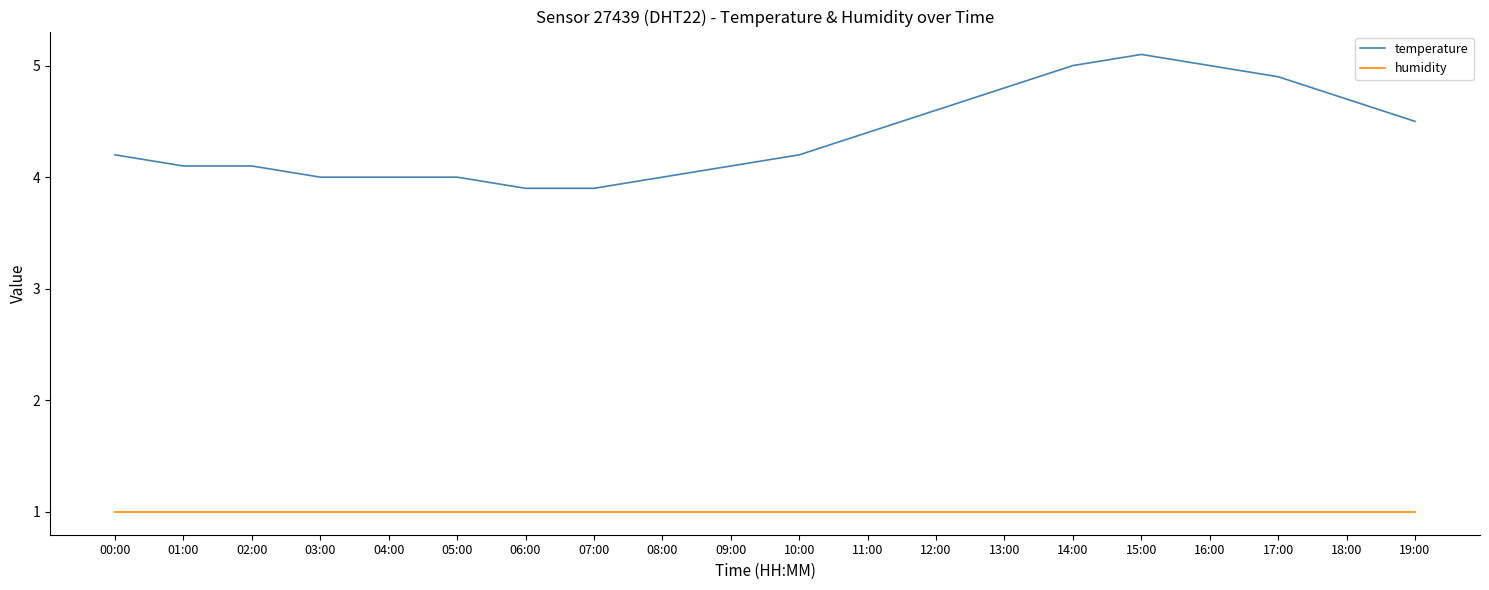

Is it true that humidity equals 1.5 at 03:00?

False